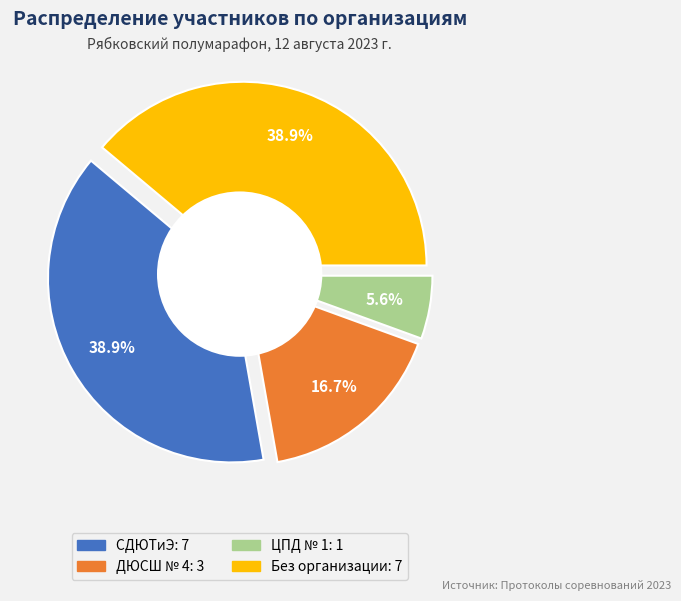

Which category has the biggest portion of the pie?

СДЮТиЭ